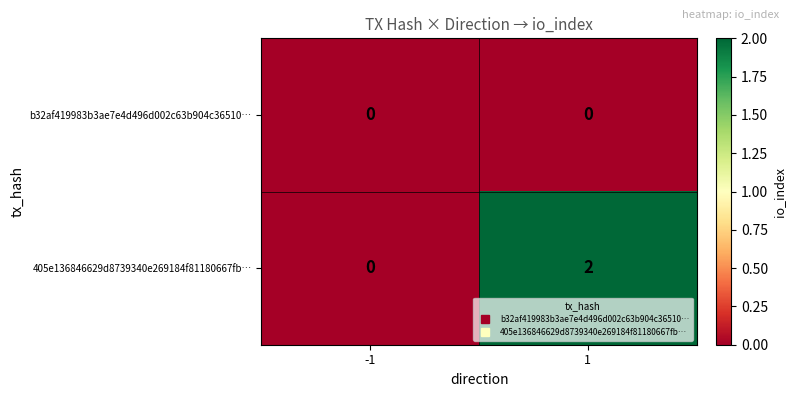

Is it true that 405e136846629d8739340e269184f81180667fb… equals -1 at -1?

False